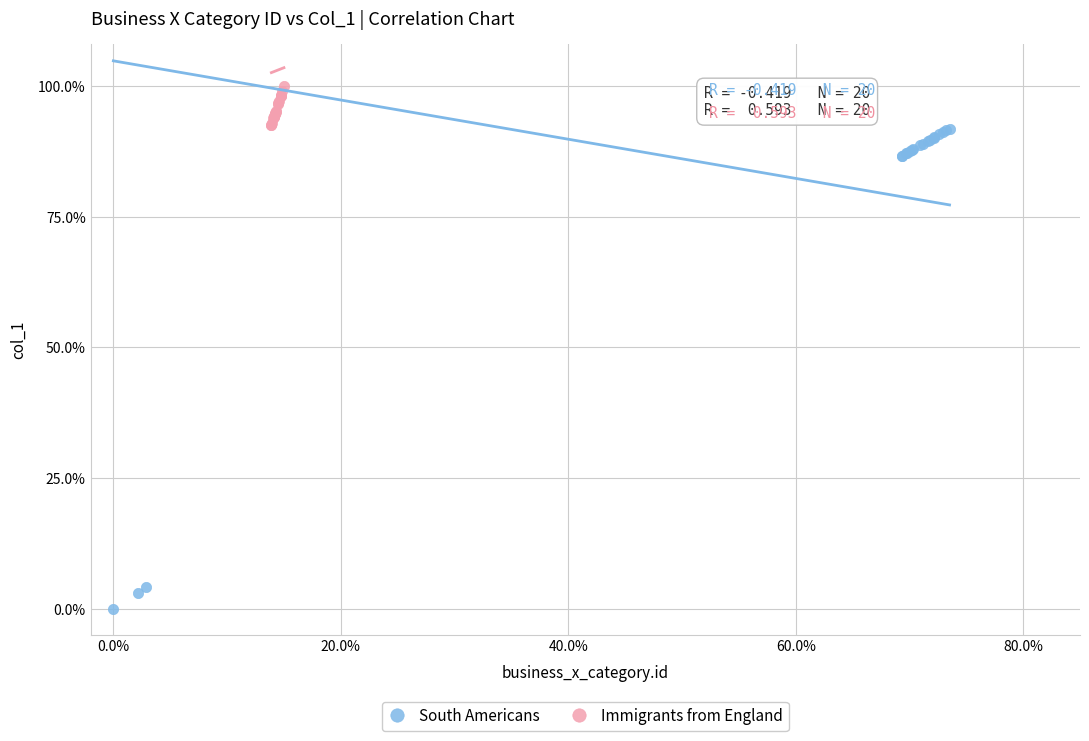

What are all the series names shown in the legend?

South Americans, Immigrants from England